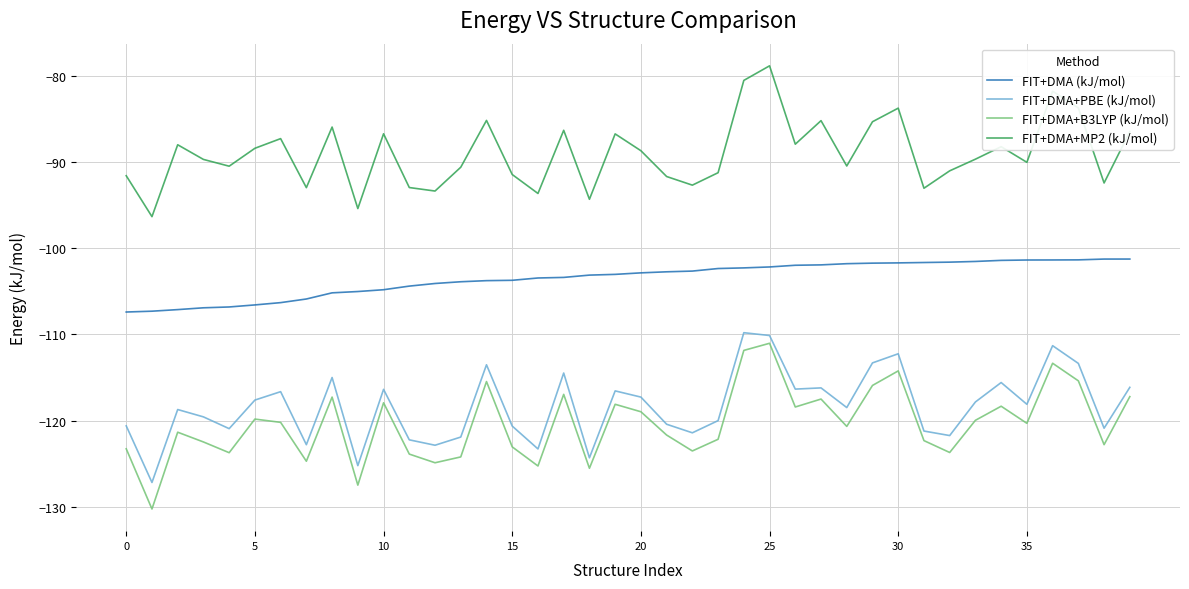

Which series has the widest spread of values?

FIT+DMA+B3LYP (kJ/mol)